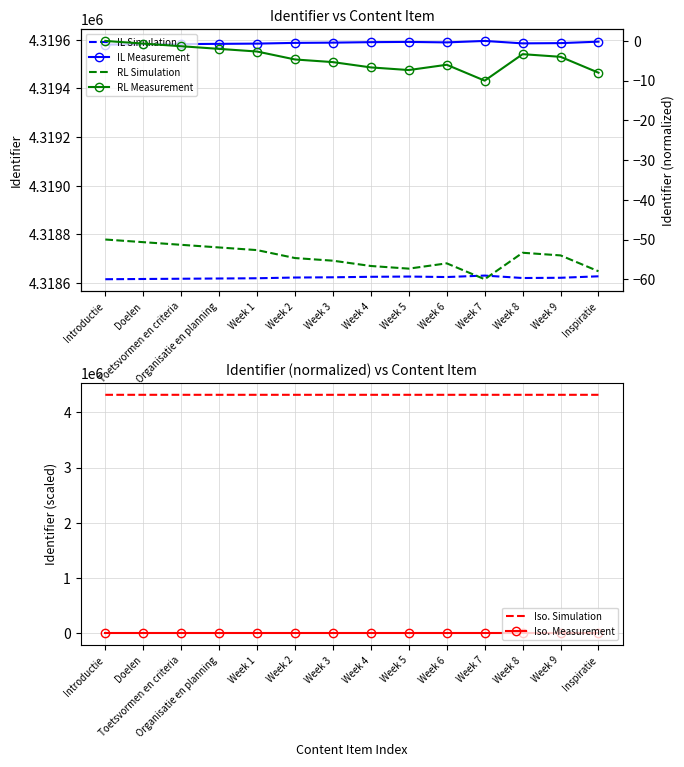

True or false: IL Simulation and RL Simulation cross at least once.

False